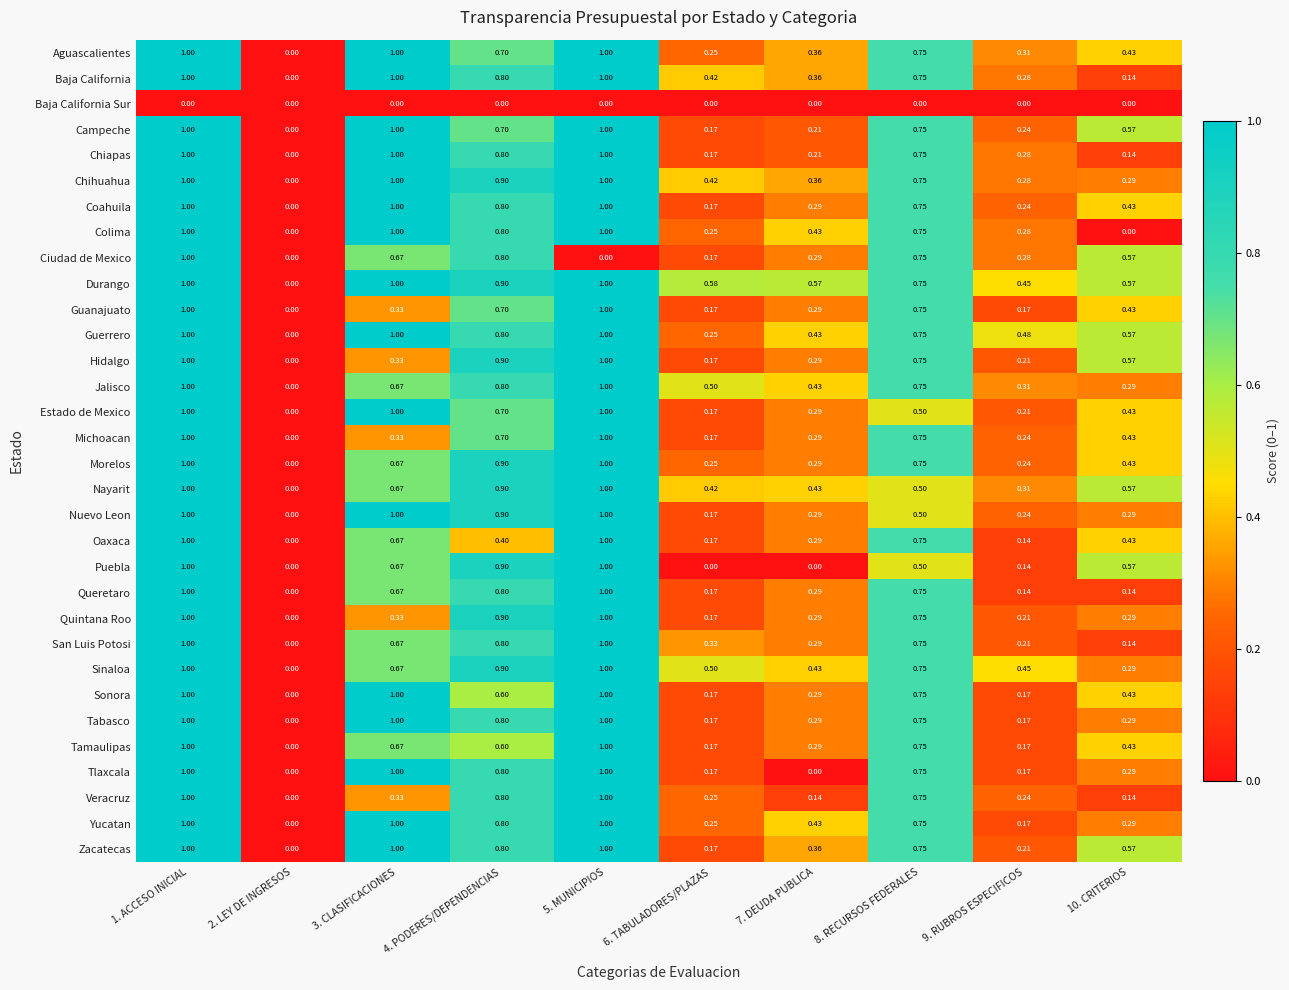

Between 1. ACCESO INICIAL and 10. CRITERIOS, which series saw the biggest shift?

Colima